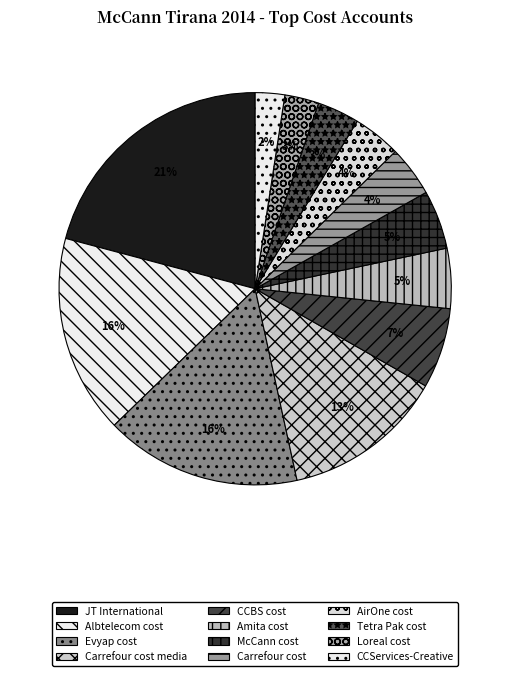

How many segments does this pie chart have?

12